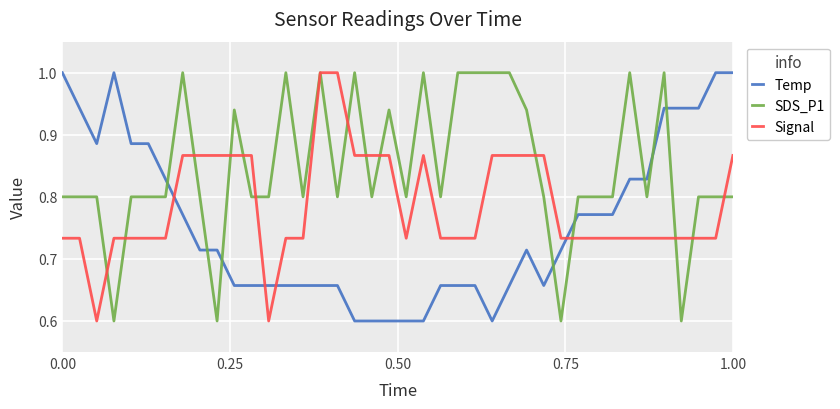

List the series in order of their overall mean, highest first.

SDS_P1, Signal, Temp